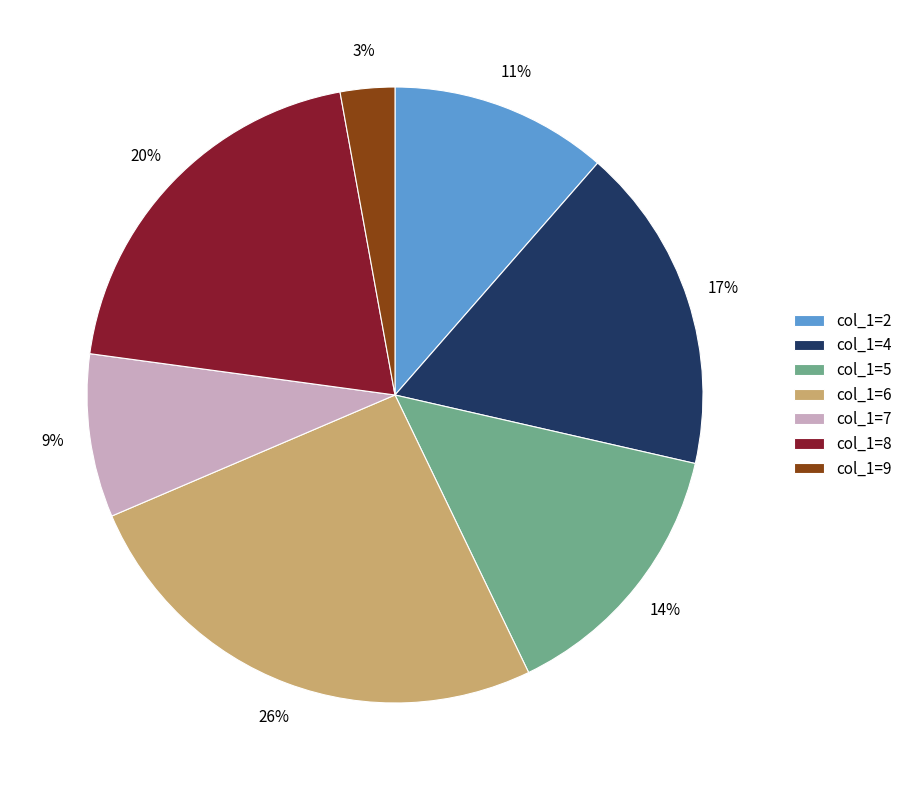

What percentage is the col_1=8 slice, to the nearest percent?

20%